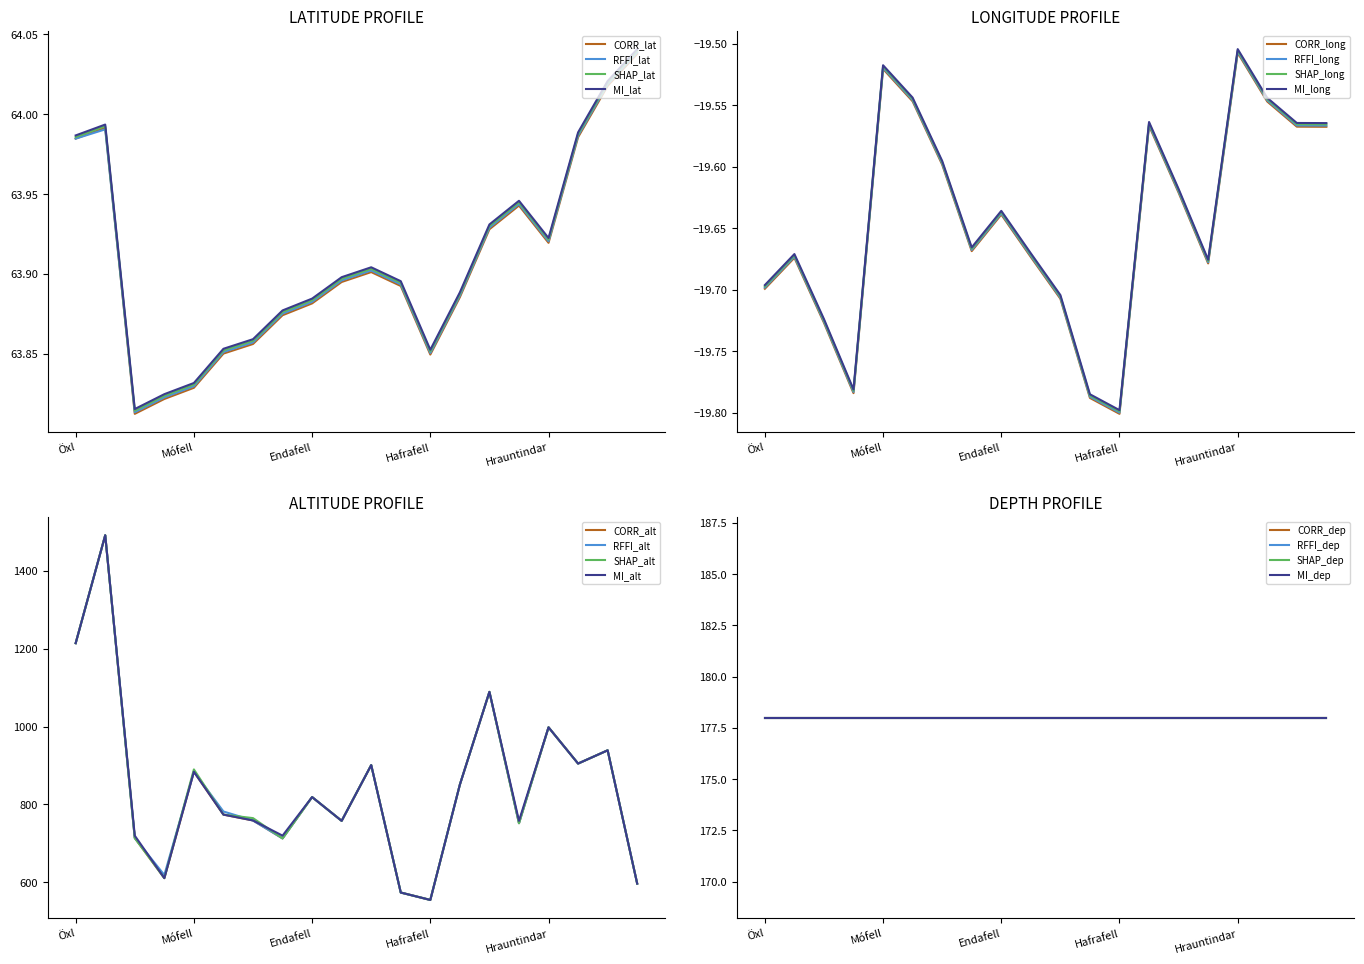

True or false: Long and Altitude_scaled cross at least once.

False